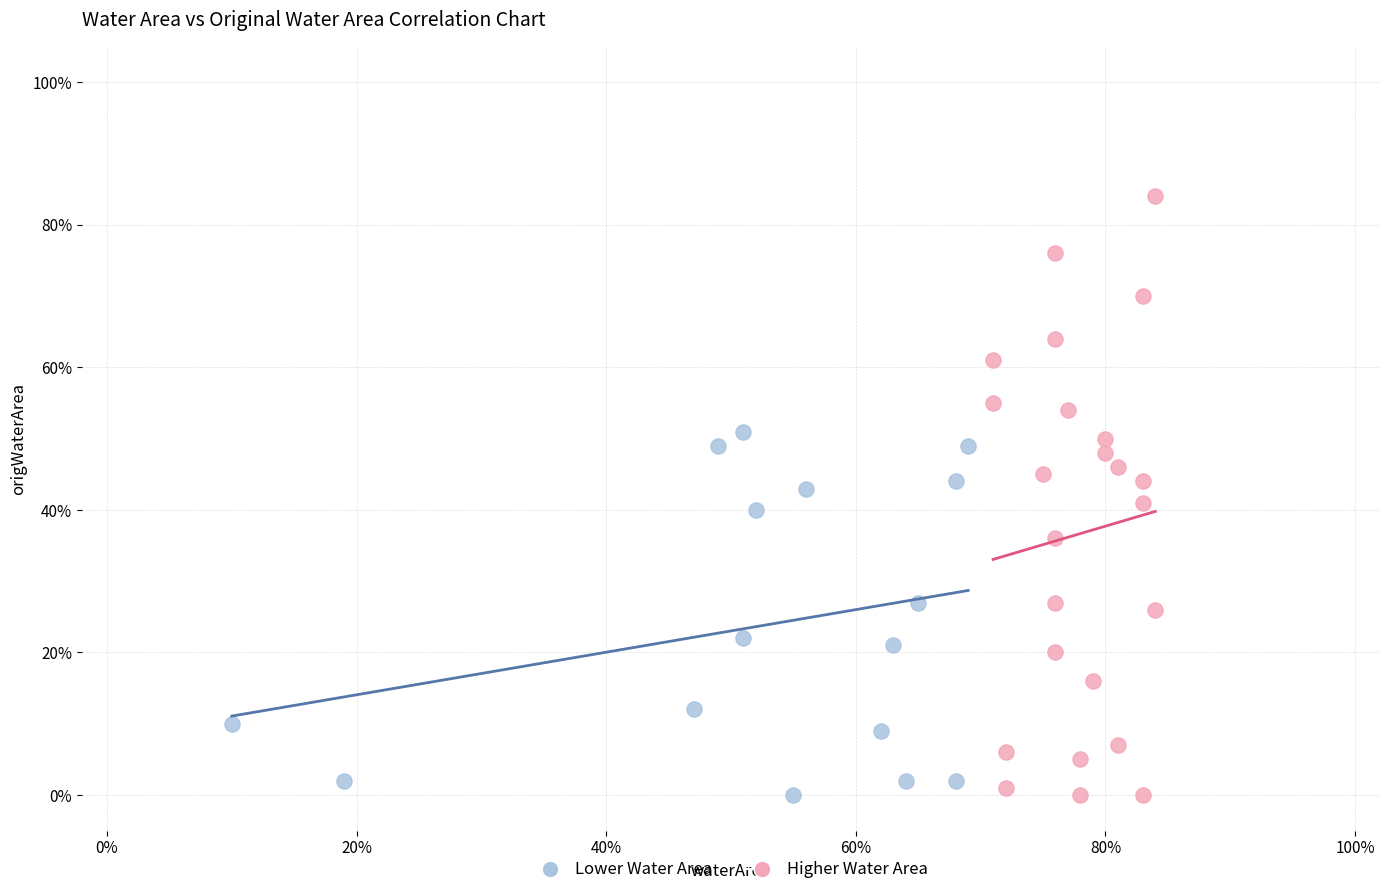

What are all the series names shown in the legend?

Lower Water Area, Higher Water Area